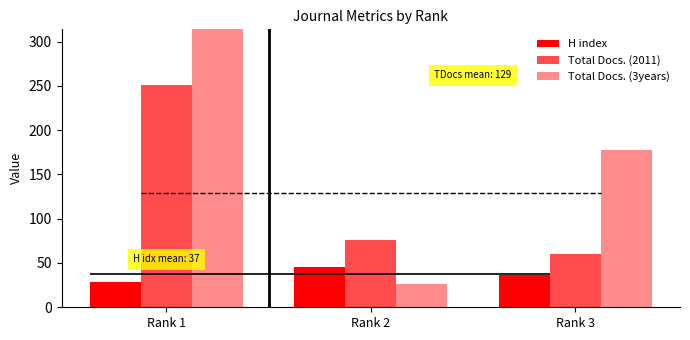

Rank the series by their maximum value, from highest to lowest.

Total Docs. (3years), Total Docs. (2011), H index